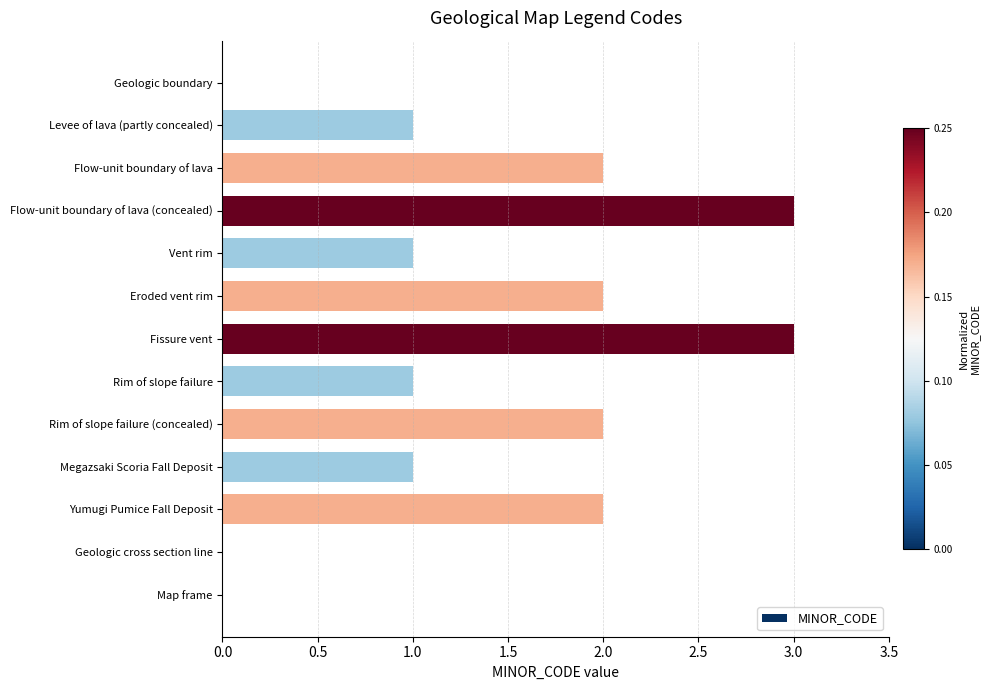

Reading top to bottom, what are all the values shown in this chart?

Geologic boundary=0	Levee of lava (partly concealed)=1	Flow-unit boundary of lava=2	Flow-unit boundary of lava (concealed)=3	Vent rim=1	Eroded vent rim=2	Fissure vent=3	Rim of slope failure=1	Rim of slope failure (concealed)=2	Megazsaki Scoria Fall Deposit=1	Yumugi Pumice Fall Deposit=2	Geologic cross section line=0	Map frame=0